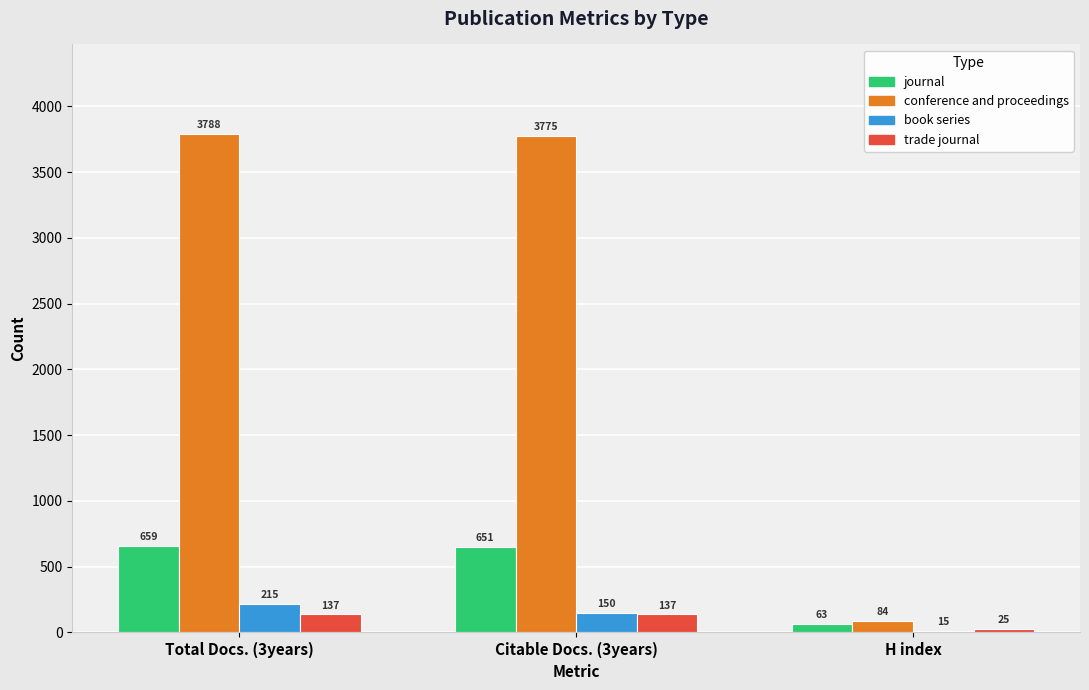

Where does the book series series first go above 150?

Total Docs. (3years)